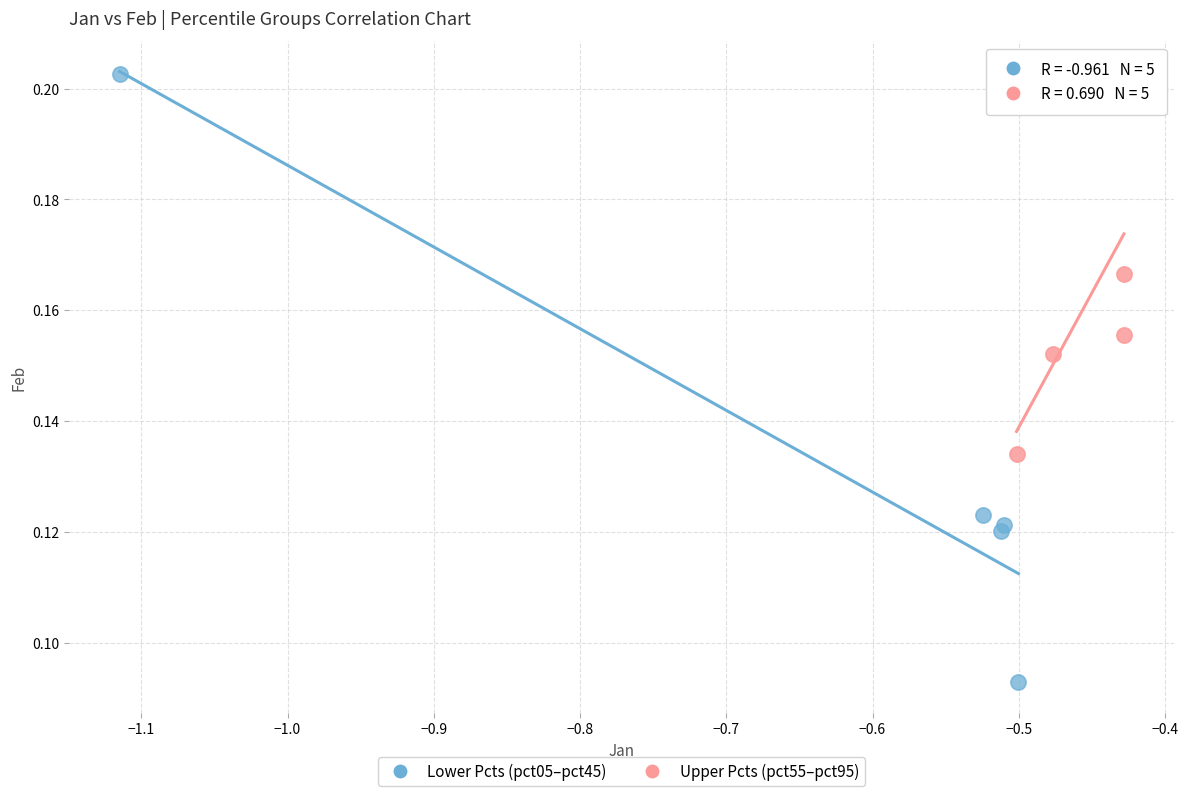

Which series has the largest Y range (max minus min)?

Lower Pcts (pct05–pct45)